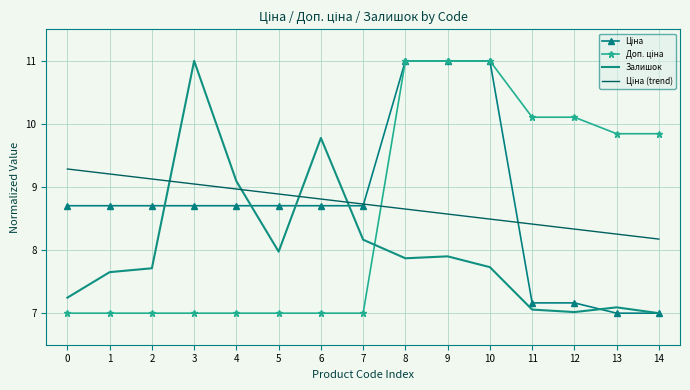

What is the greatest value displayed?

11.0